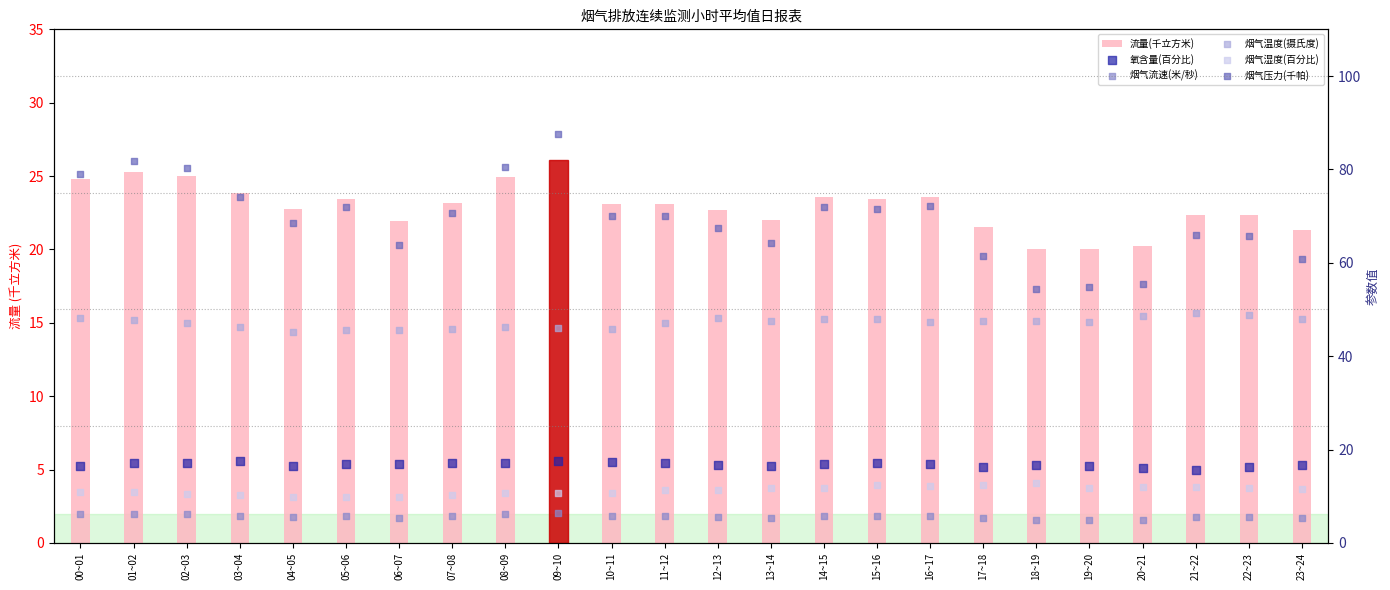

Which series reaches the maximum Y coordinate?

烟气压力(千帕)